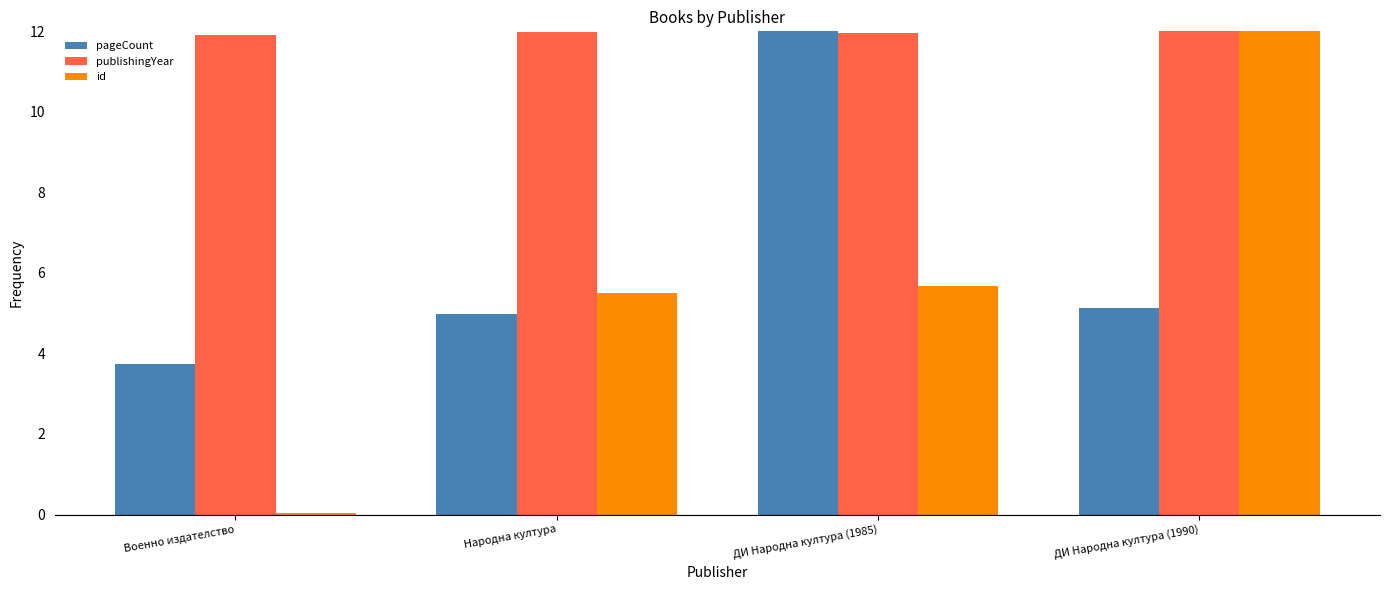

At which category is the sum across all series the highest?

ДИ Народна култура (1985)